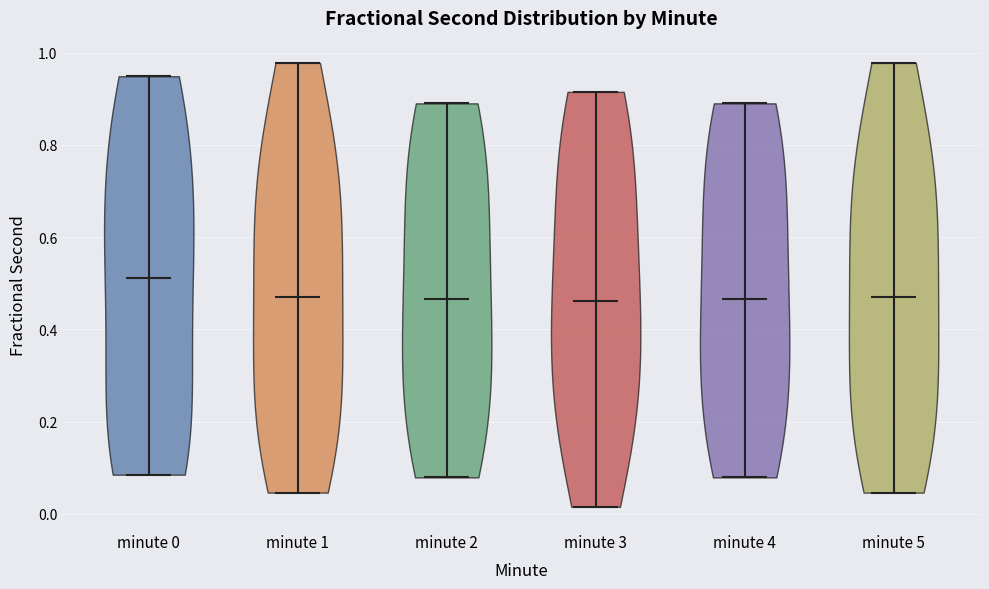

Reading left to right, read every violin against the y-axis: where its median line is, and the lowest and highest points it reaches. The values are not printed on the chart, so give them approximately, as read against the axis.

minute 0: median line 0.52, lowest point 0.08, highest point 0.94
minute 1: median line 0.46, lowest point 0.04, highest point 0.98
minute 2: median line 0.46, lowest point 0.08, highest point 0.88
minute 3: median line 0.46, lowest point 0.02, highest point 0.92
minute 4: median line 0.46, lowest point 0.08, highest point 0.88
minute 5: median line 0.46, lowest point 0.04, highest point 0.98